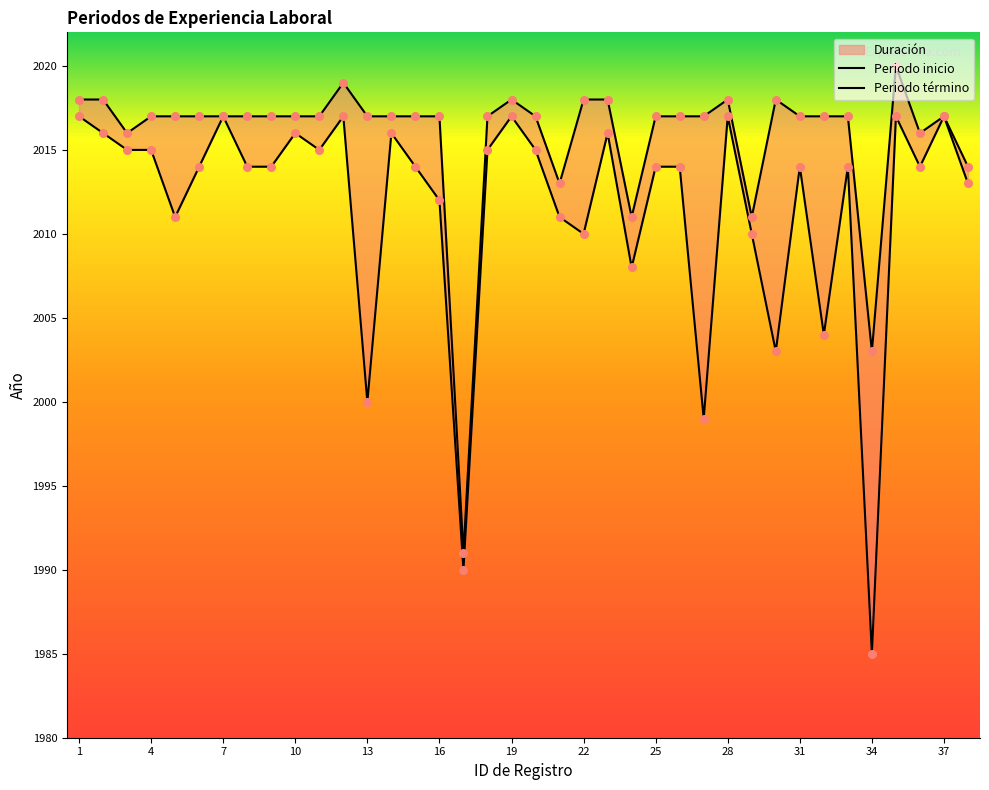

Which series has the largest total across all categories?

Periodo término